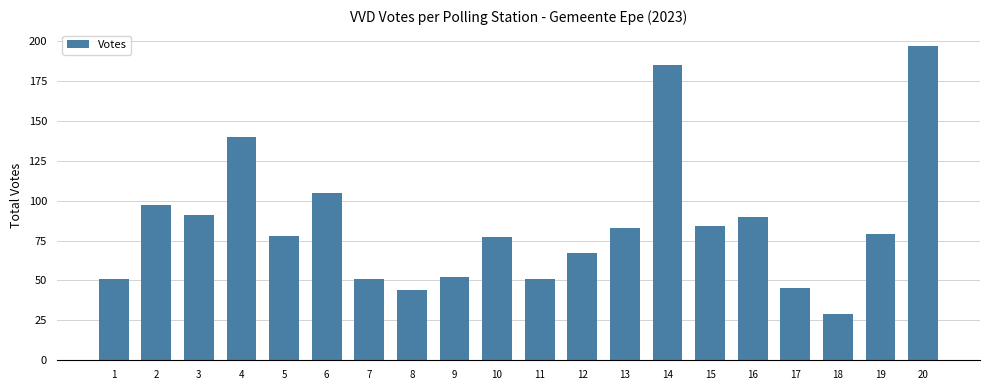

What is the change in value from 4 to 6?

-35